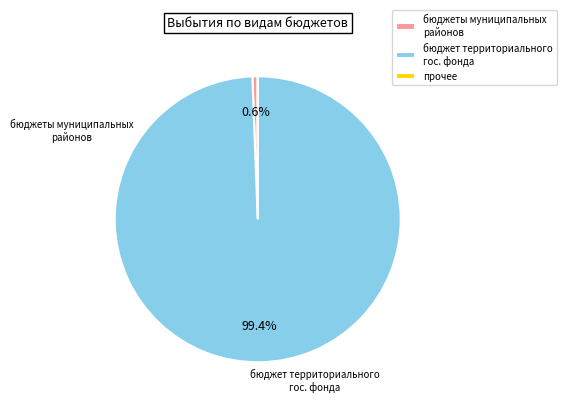

Is there any slice that represents more than half of the pie?

Yes